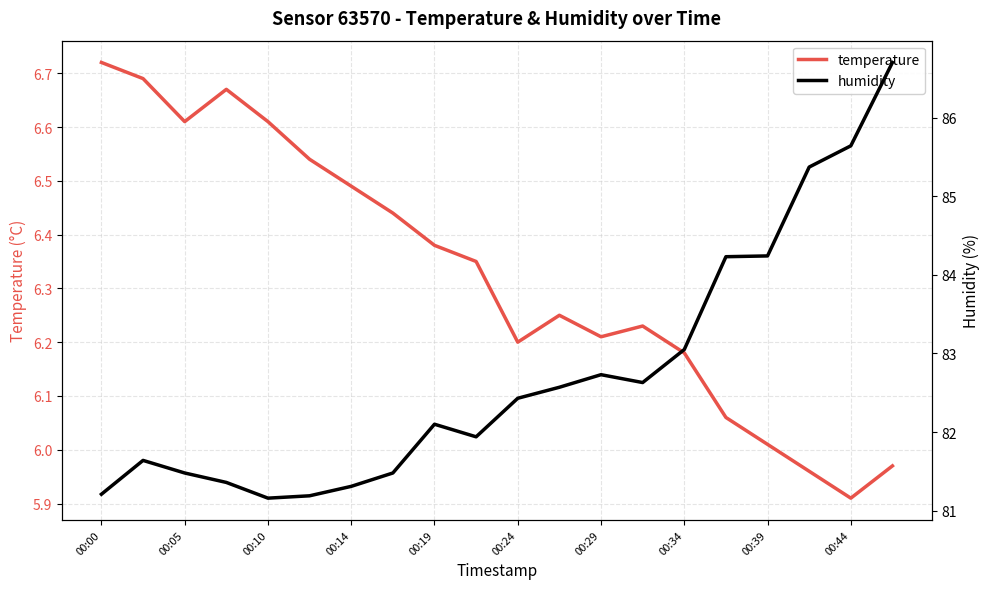

Where is temperature nearest to the value 6?

00:39